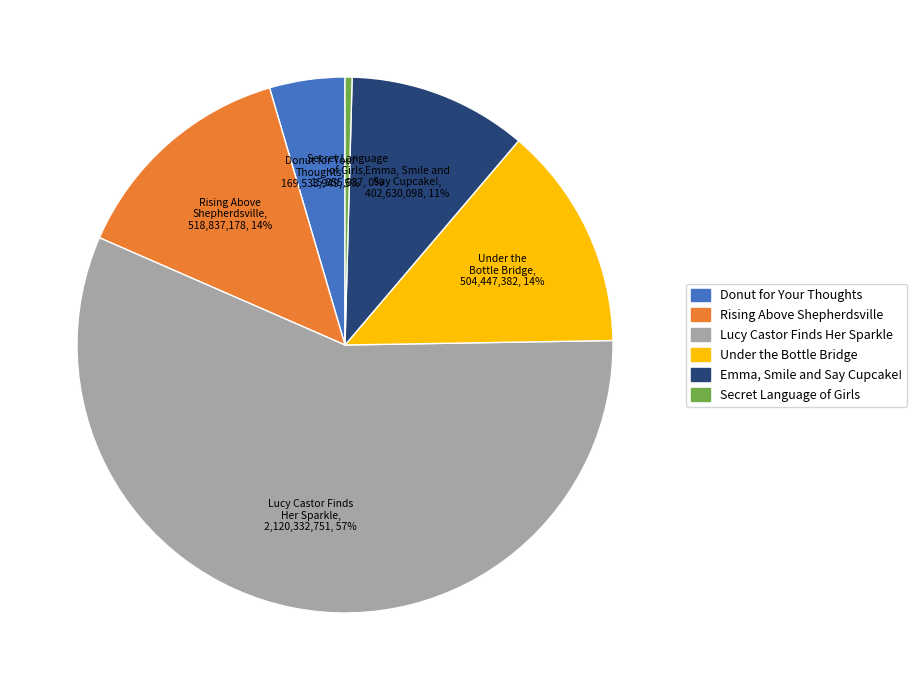

Approximately how many times larger is the value at Emma, Smile and Say Cupcake! compared to Secret Language of Girls?

25.4